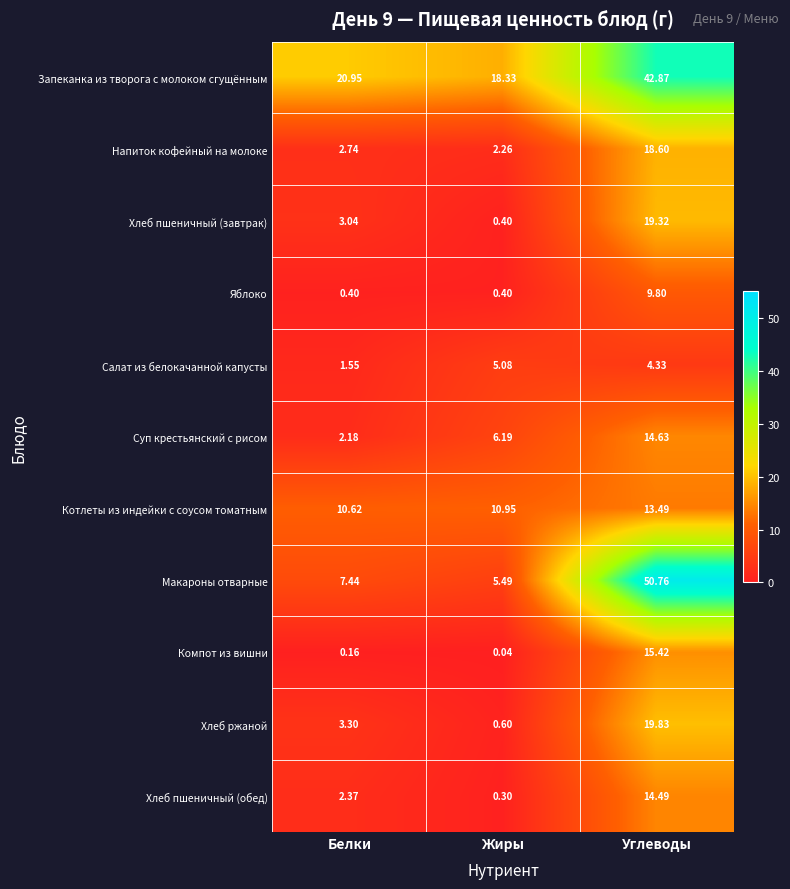

At which label does Хлеб пшеничный (обед) first exceed 2?

Белки